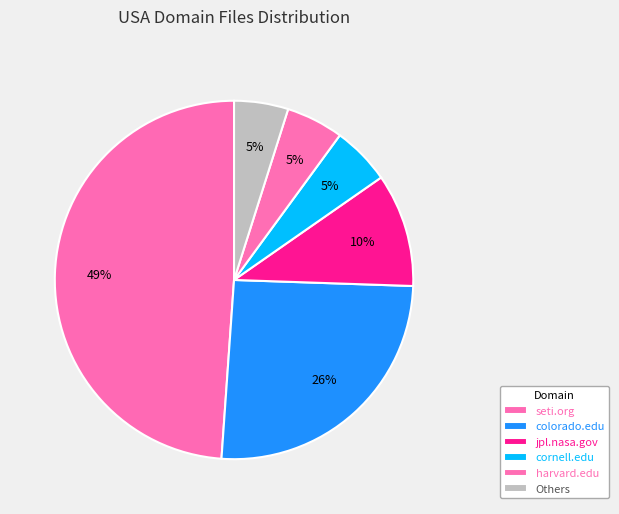

Count the number of slices in the pie.

6